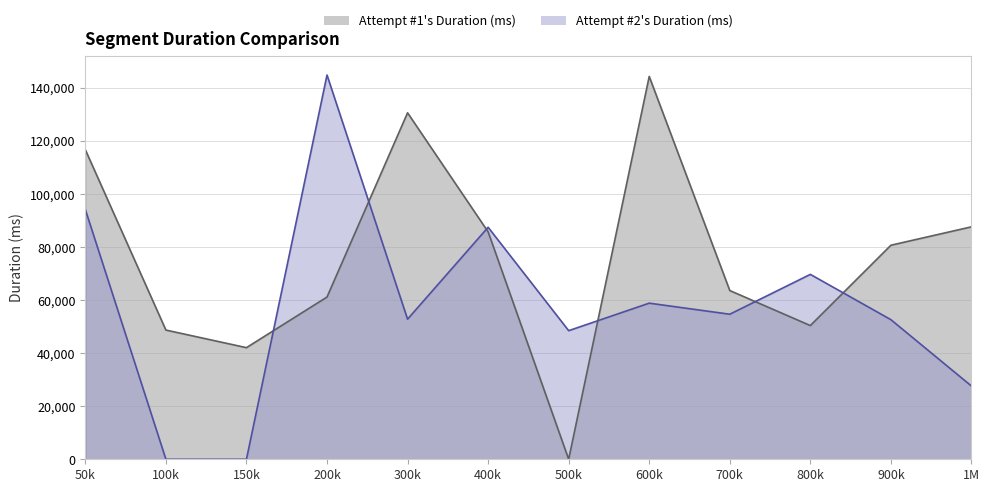

What are all the series names shown in the legend?

Attempt #1's Duration (ms), Attempt #2's Duration (ms)